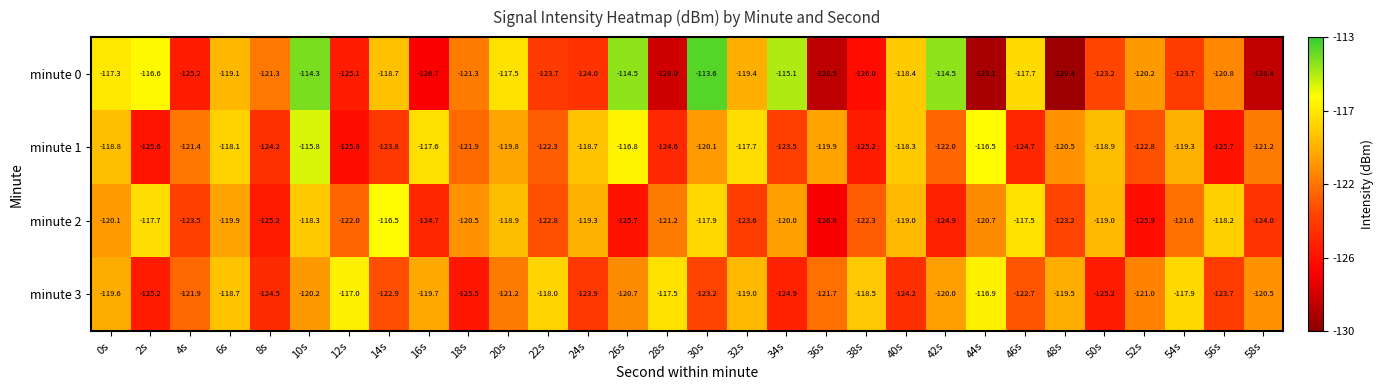

What is the total value across all series at 26s?

-477.7